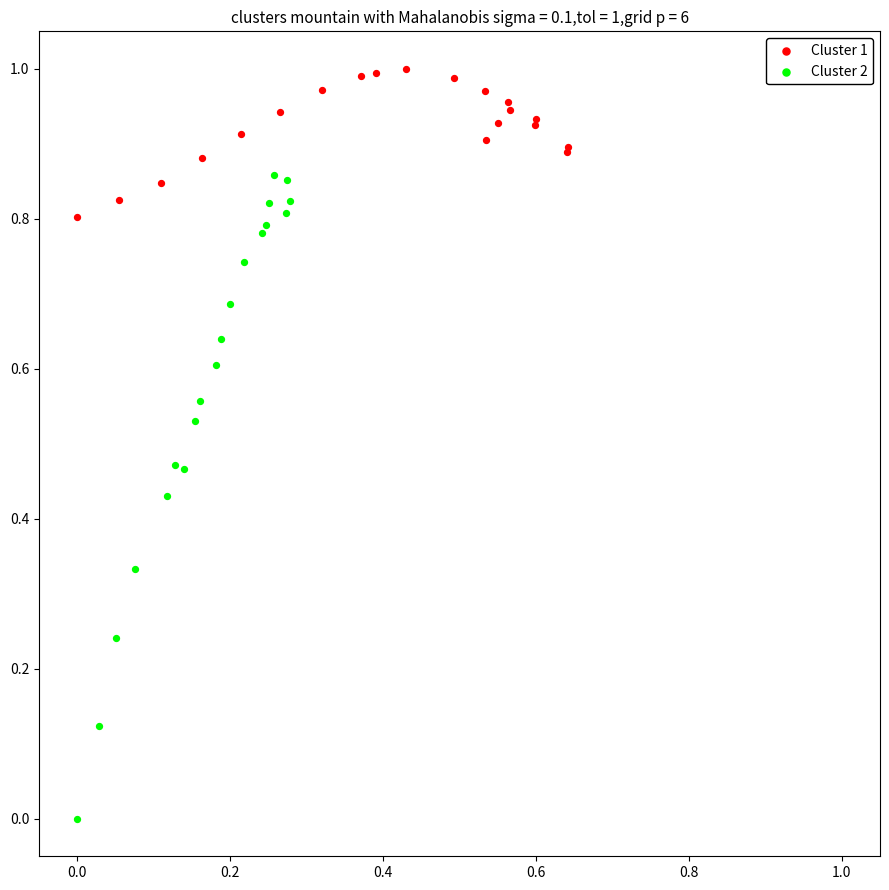

Which series has the widest spread of Y values?

Cluster 2